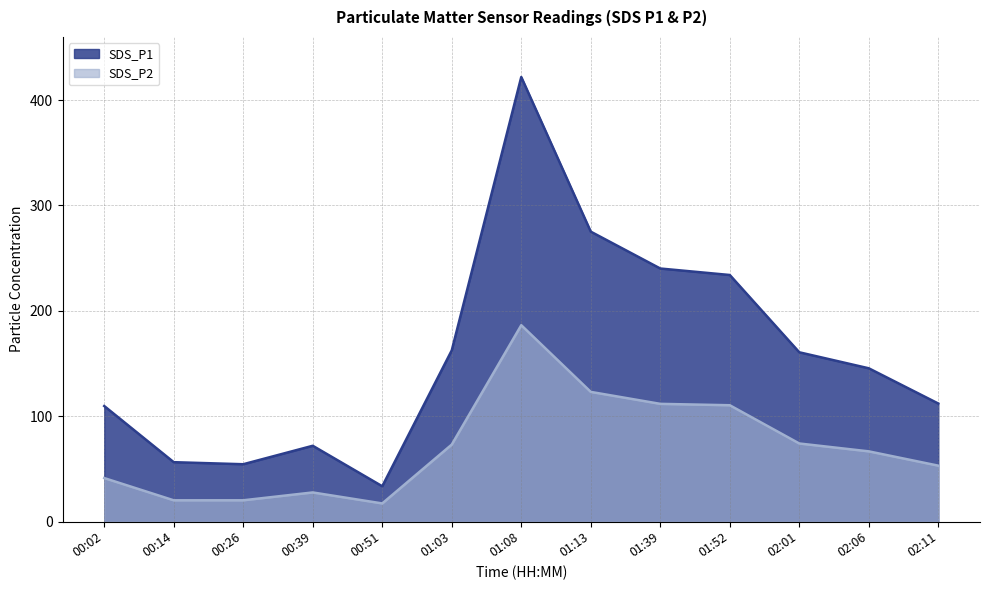

True or false: SDS_P1 has more than 2 interior local peaks.

False